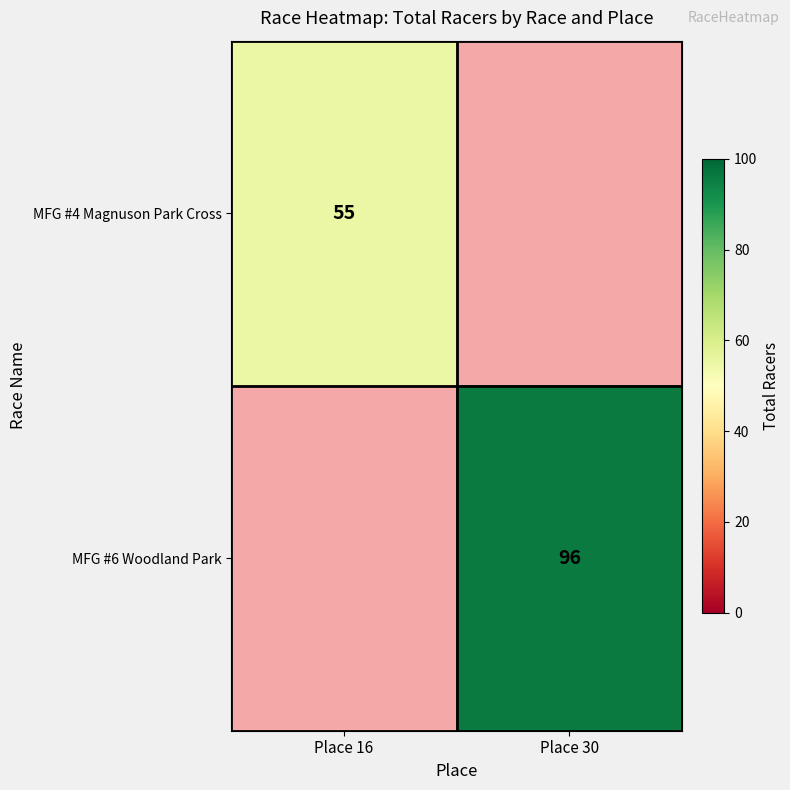

The value of MFG #4 Magnuson Park Cross at Place 16 is 55. True or false?

True